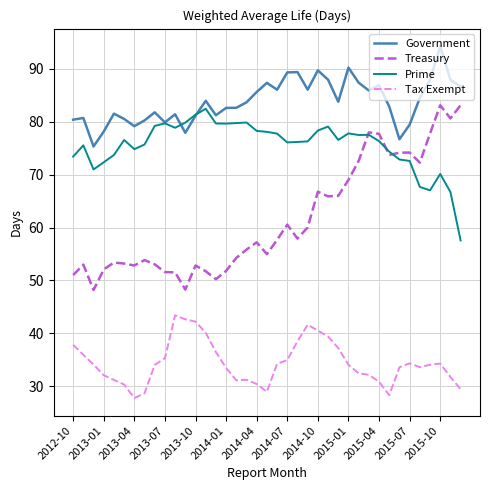

True or false: Treasury and Government cross at least once.

False